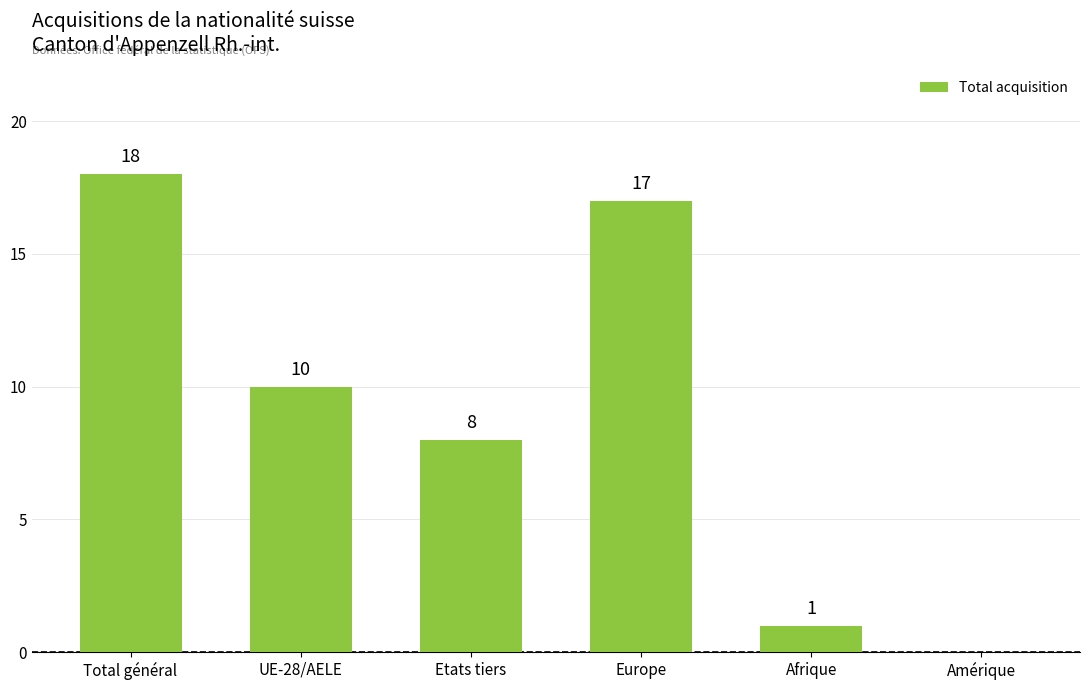

Are the bars grouped side by side (vs. stacked)?

No